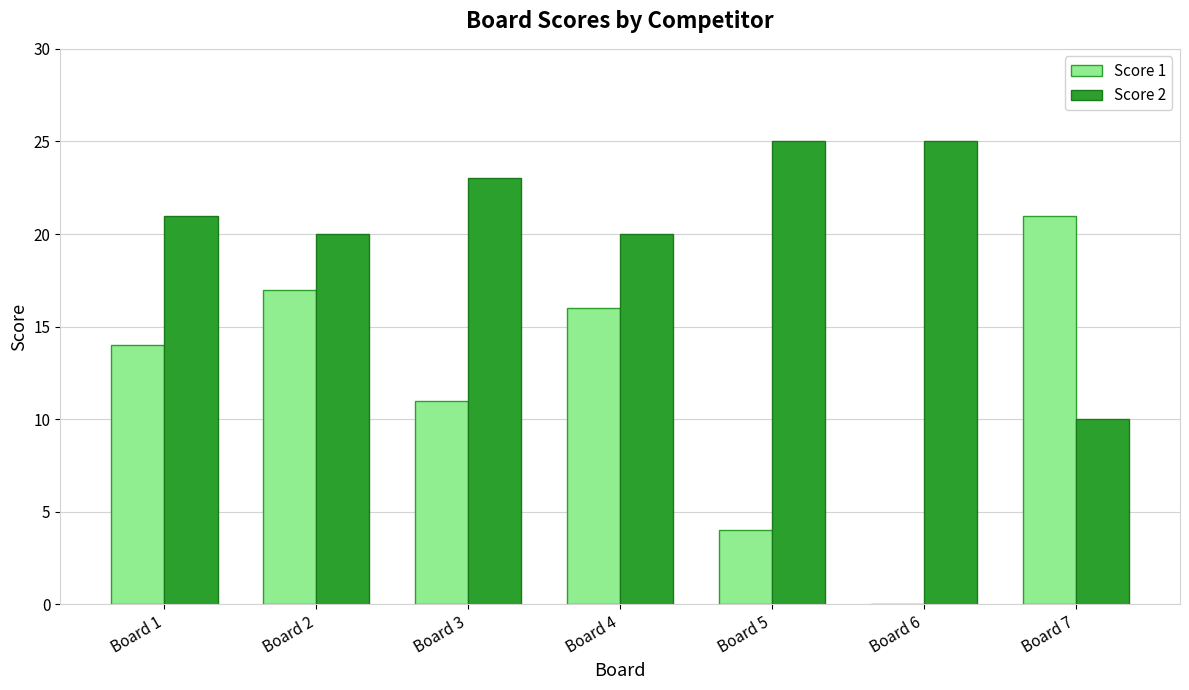

What is the maximum value for Score 1?

21